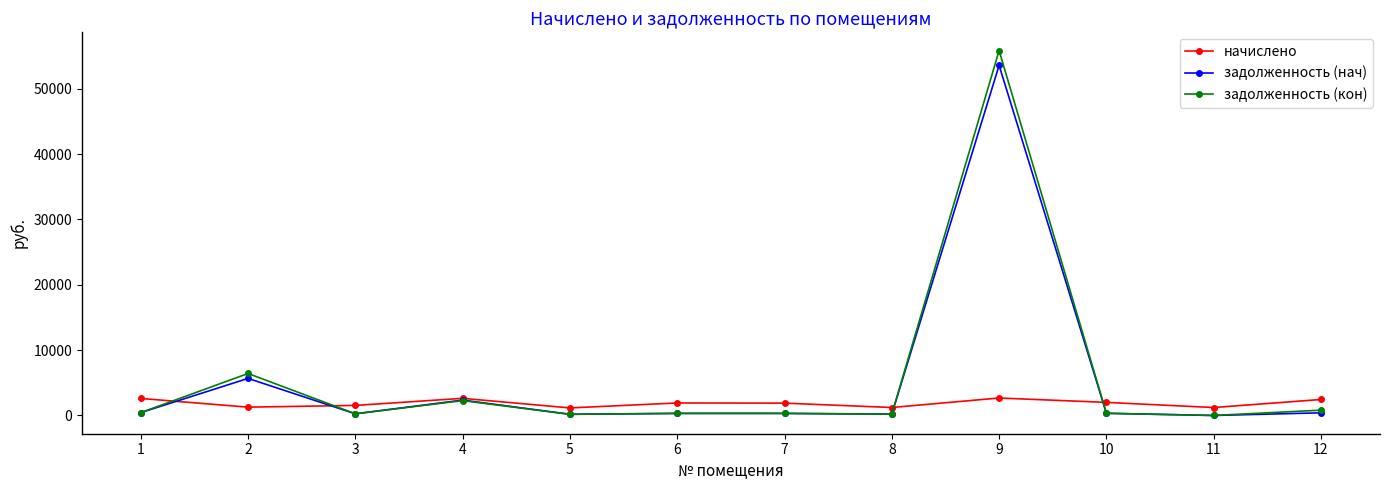

Which series changed the most between 4 and 9?

задолженность (кон)